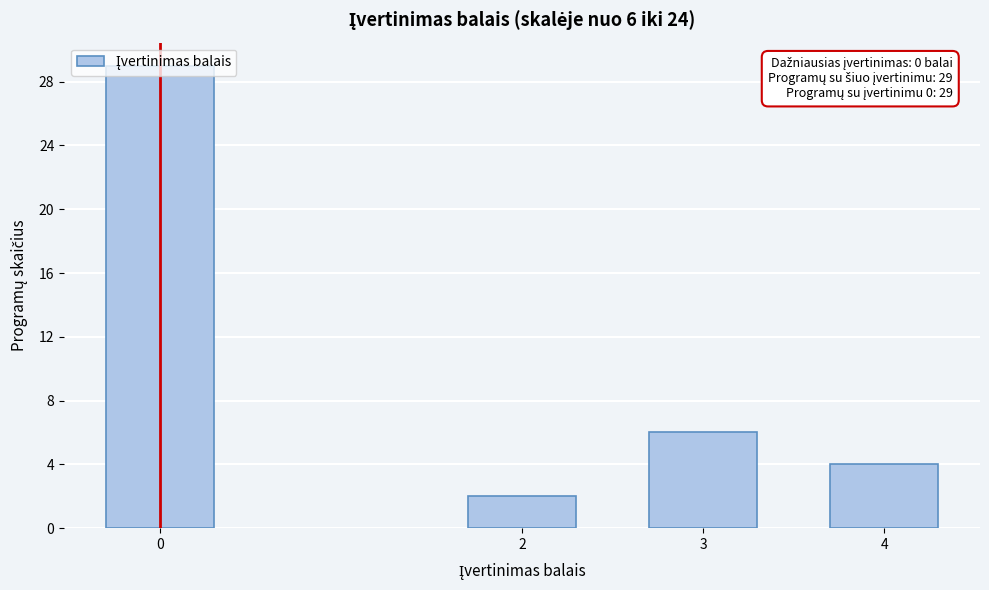

List the labels in order of value, largest first.

0, 3, 4, 2